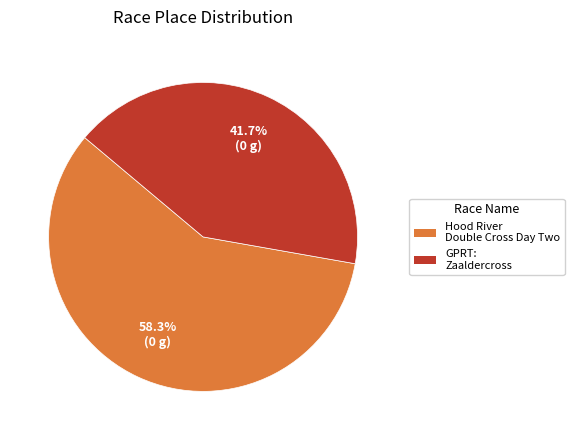

Is it true that GPRT: Zaaldercross is 42% of the pie?

True